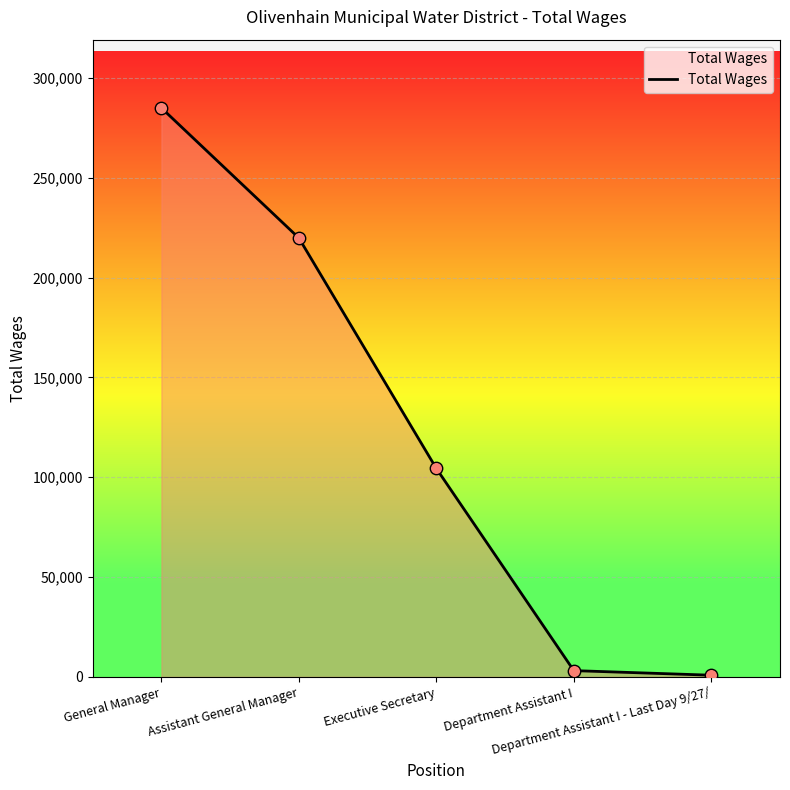

What is the ratio of the value at General Manager to the value at Department Assistant I?

90.2